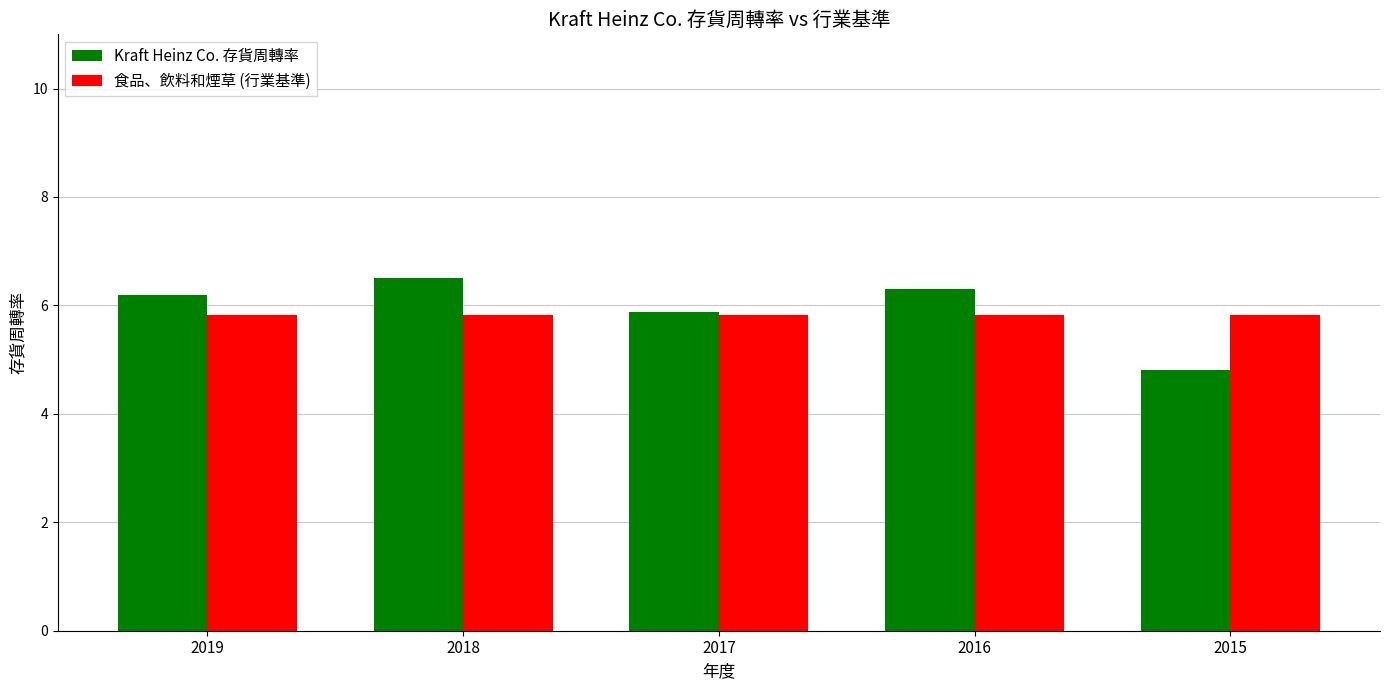

Where does the Kraft Heinz Co. 存貨周轉率 series first go above 6?

2019